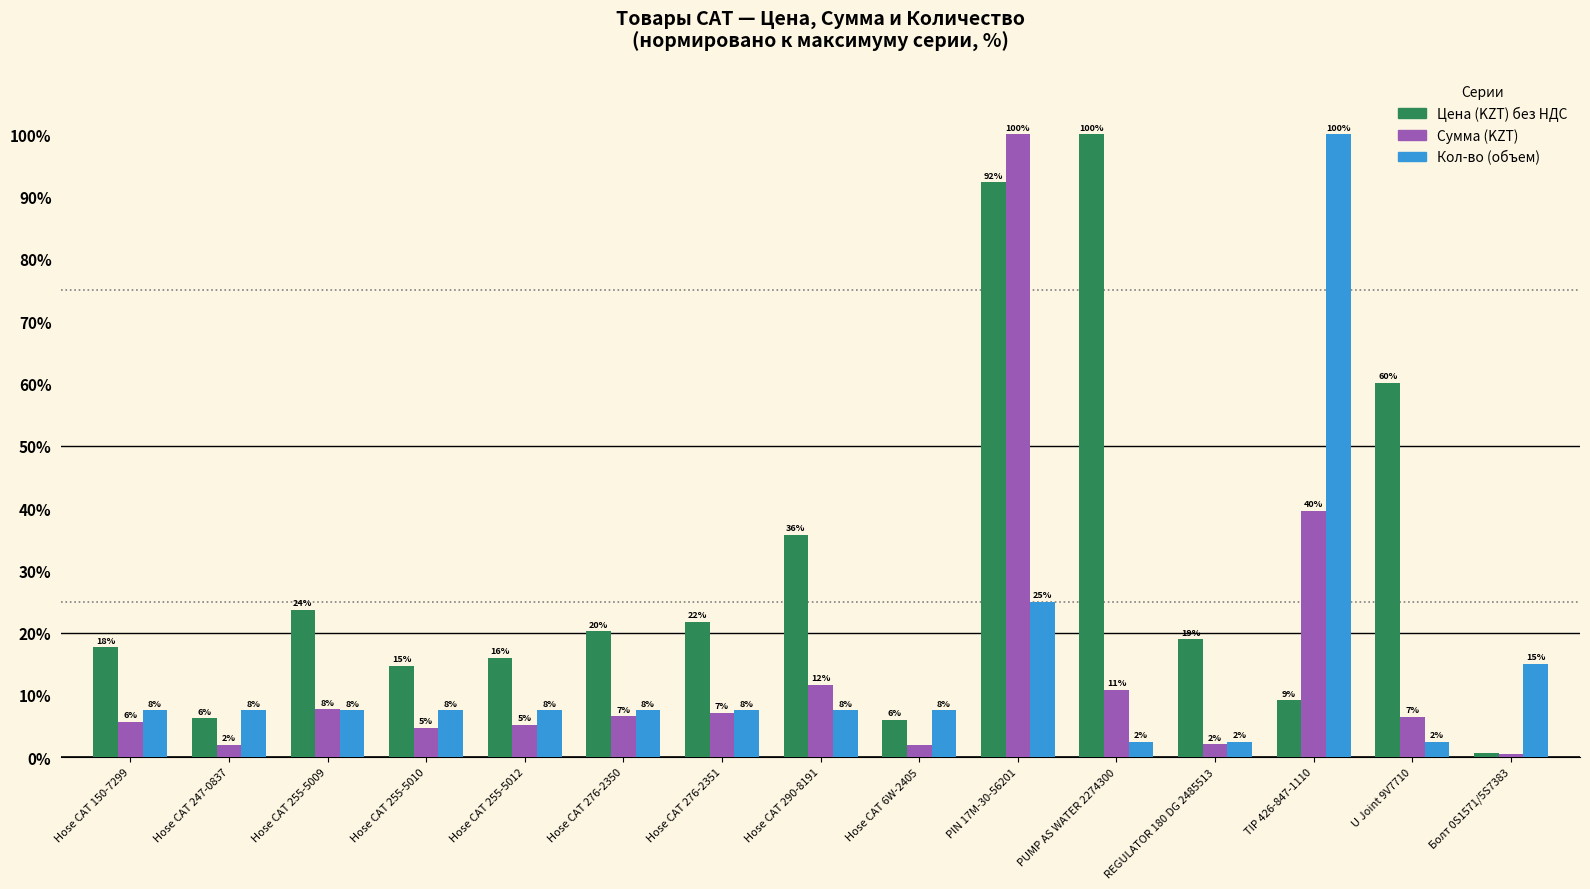

Reading right to left, list all the values displayed in this chart.

Цена (KZT) без НДС: 0.7	60.1	9.1	18.9	100.0	92.3	6.0	35.7	21.7	20.2	15.9	14.6	23.7	6.2	17.6
Сумма (KZT): 0.5	6.5	39.5	2.1	10.8	100.0	2.0	11.6	7.1	6.6	5.2	4.8	7.7	2.0	5.7
Кол-во (объем): 15.0	2.5	100.0	2.5	2.5	25.0	7.5	7.5	7.5	7.5	7.5	7.5	7.5	7.5	7.5